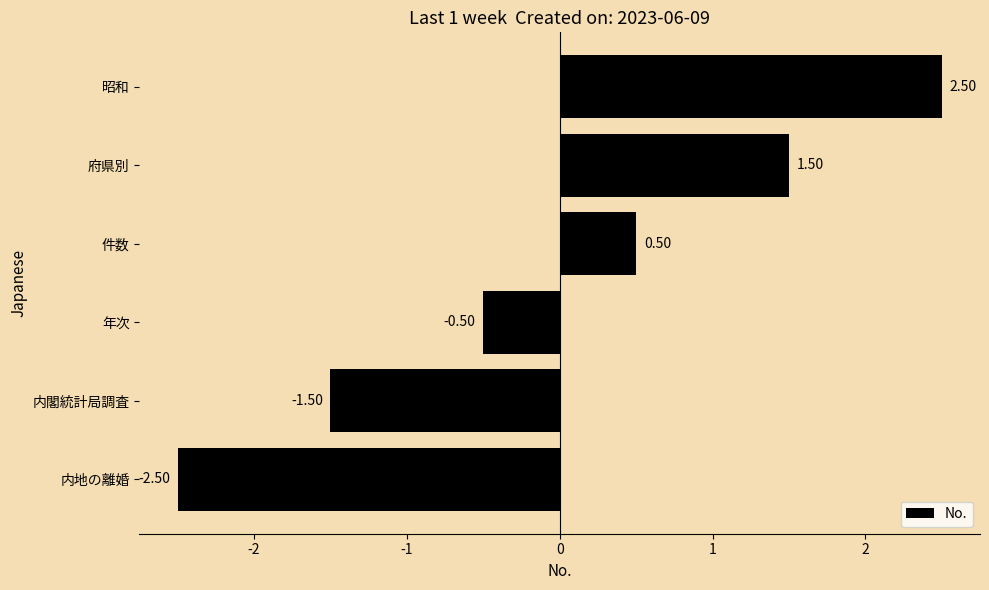

At which category does the chart reach its minimum across all series?

内地の離婚